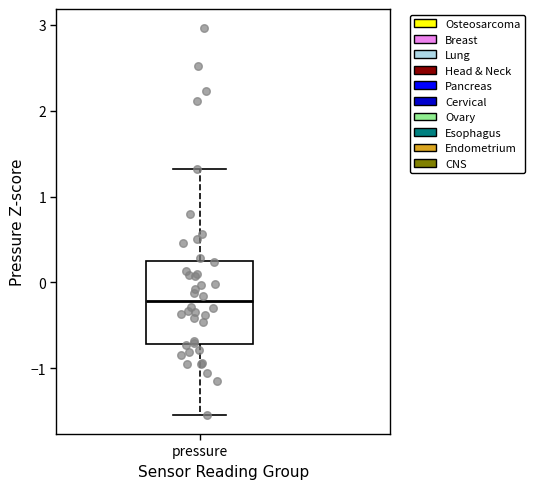

Where does the upper whisker of the box for pressure end on the y-axis? The values are not printed on the chart, so give them approximately, as read against the axis.

1.3